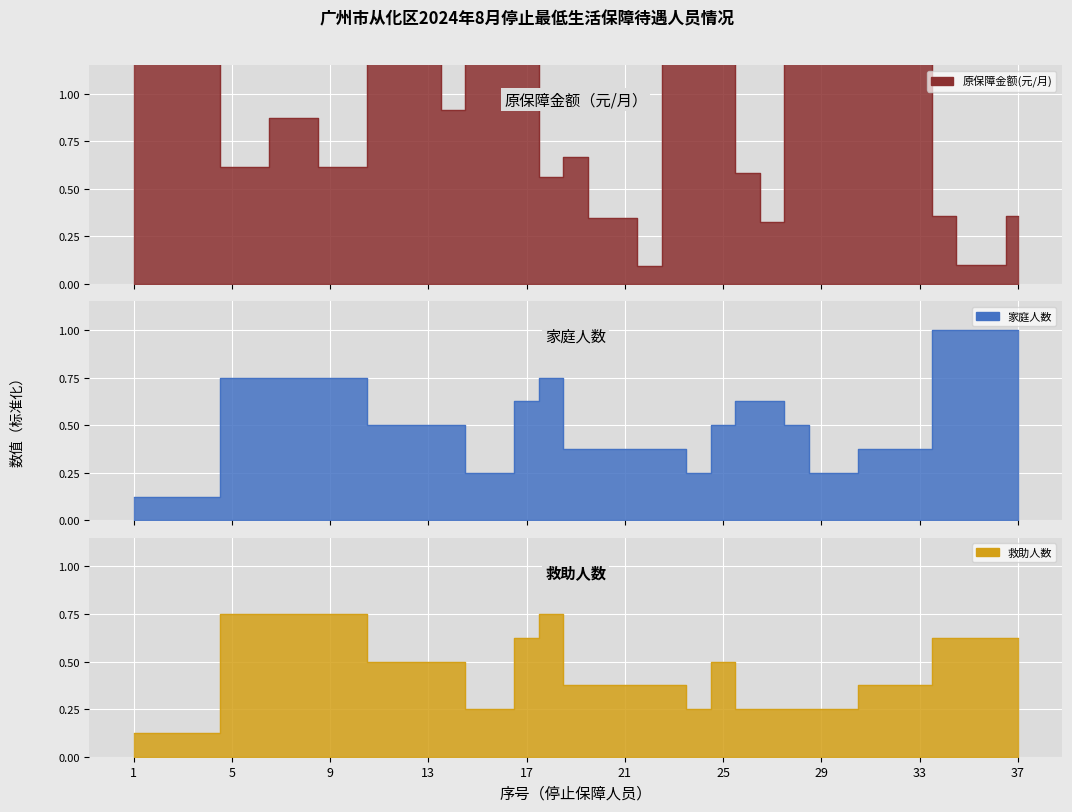

At which category does 原保障金额(元/月) reach its first local valley?

2